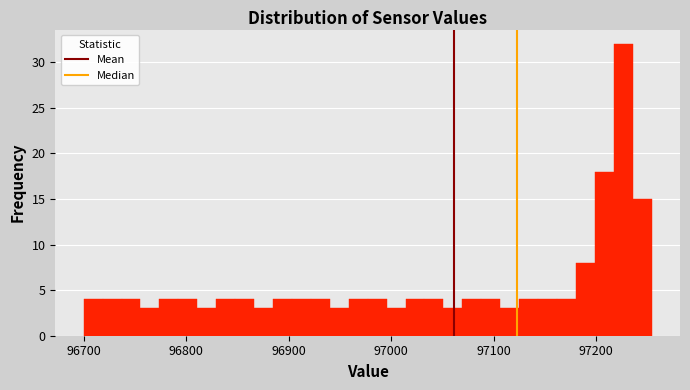

Around what value on the x-axis is the tallest bar? Give the approximate position of its centre, as read against the axis.

97230